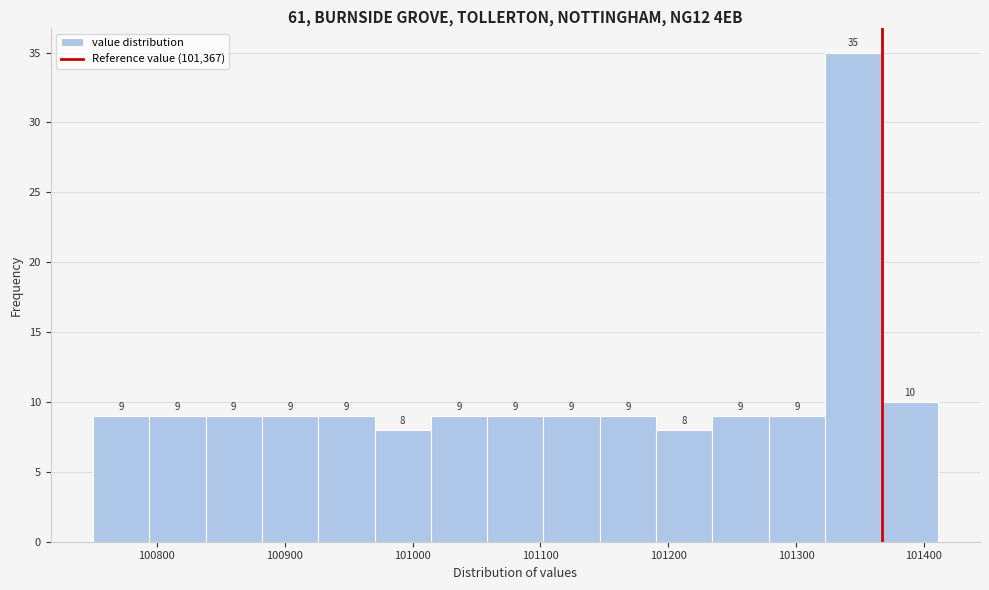

Reading left to right, transcribe this chart: for each bar, give the range it covers on the x-axis and its height. The bar edges are not printed on the chart, so give them approximately, as read against the axis.

100750 to 100790: 9
100790 to 100840: 9
100840 to 100880: 9
100880 to 100930: 9
100930 to 100970: 9
100970 to 101010: 8
101010 to 101060: 9
101060 to 101100: 9
101100 to 101150: 9
101150 to 101190: 9
101190 to 101230: 8
101230 to 101280: 9
101280 to 101320: 9
101320 to 101370: 35
101370 to 101410: 10